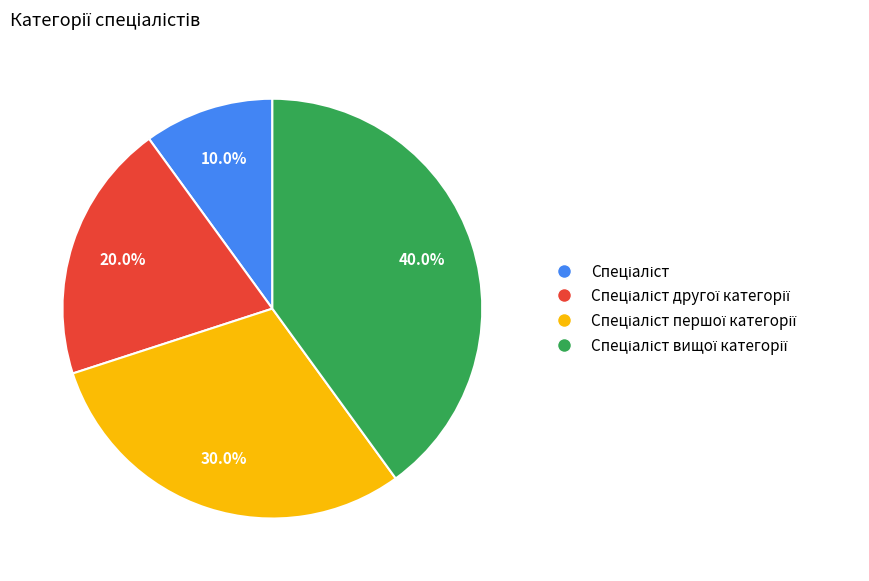

Does any single category account for the majority?

No